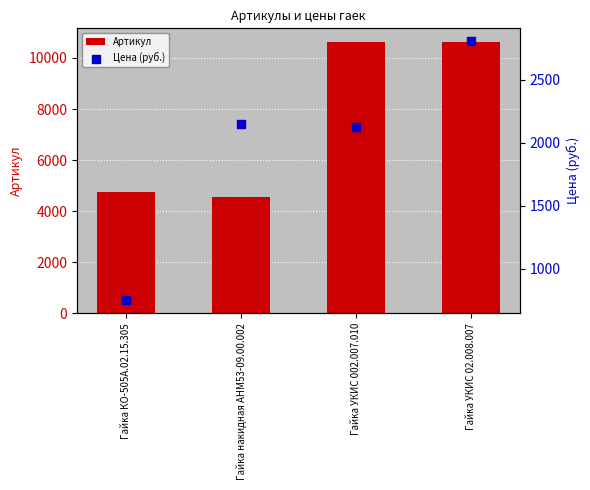

Which series has the largest Y range (max minus min)?

Артикул